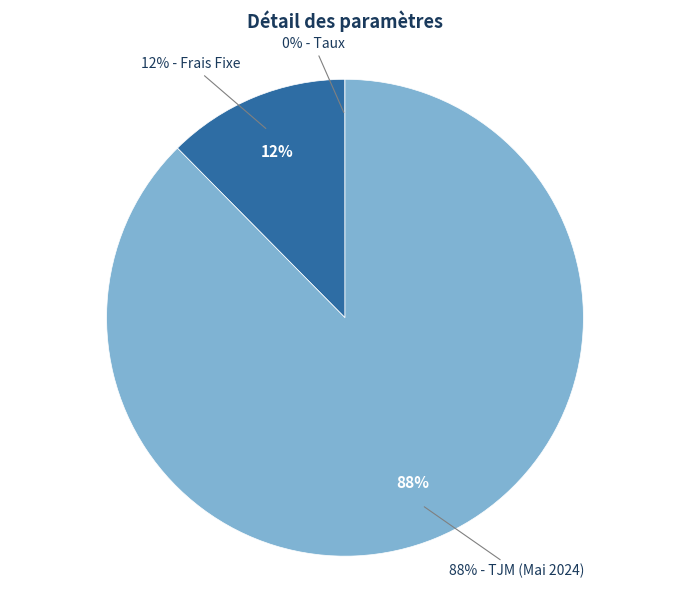

True or false: Frais Fixe accounts for 12% of the total.

True